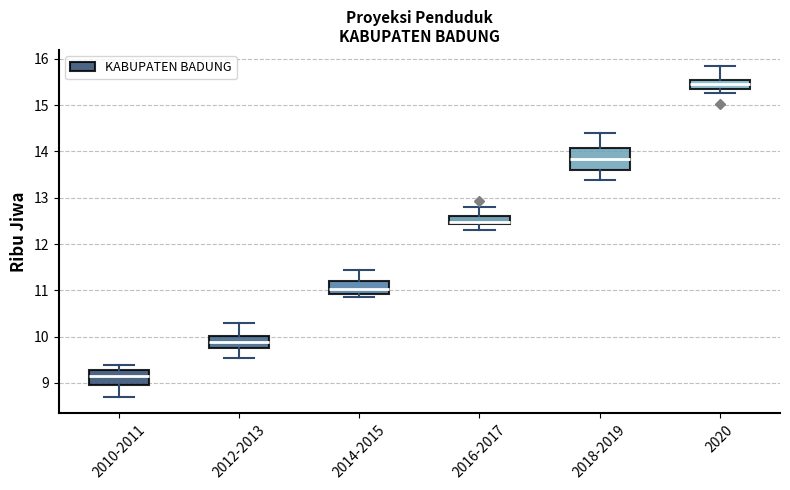

Reading left to right, read every box against the y-axis: the position of its median line, the range the box covers, and the ends of its whiskers. The values are not printed on the chart, so give them approximately, as read against the axis.

2010-2011: median 9.1, box 8.9 to 9.3, whiskers 8.7 to 9.4
2012-2013: median 9.9, box 9.7 to 10.0, whiskers 9.5 to 10.3
2014-2015: median 11.0, box 10.9 to 11.2, whiskers 10.9 (just below the box's lower edge) to 11.4
2016-2017: median 12.5, box 12.4 to 12.6, whiskers 12.3 to 12.8
2018-2019: median 13.8, box 13.6 to 14.1, whiskers 13.4 to 14.4
2020: median 15.5, box 15.4 to 15.6, whiskers 15.3 to 15.8